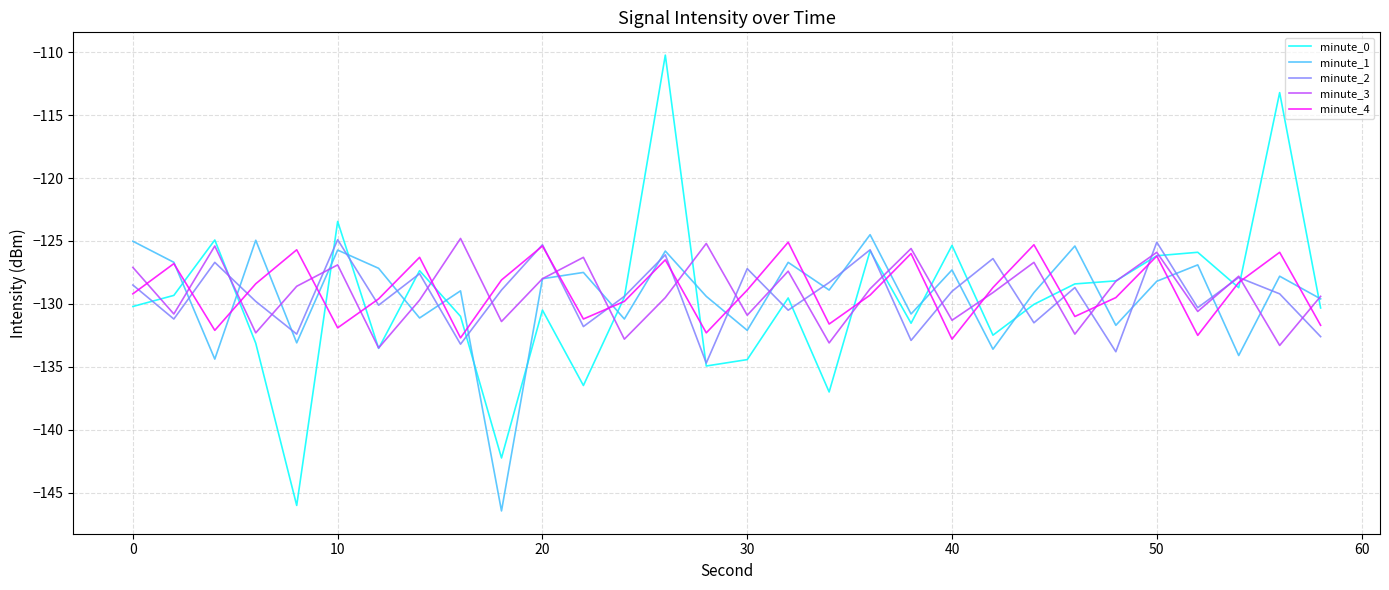

Which series has the widest spread of values?

minute_0